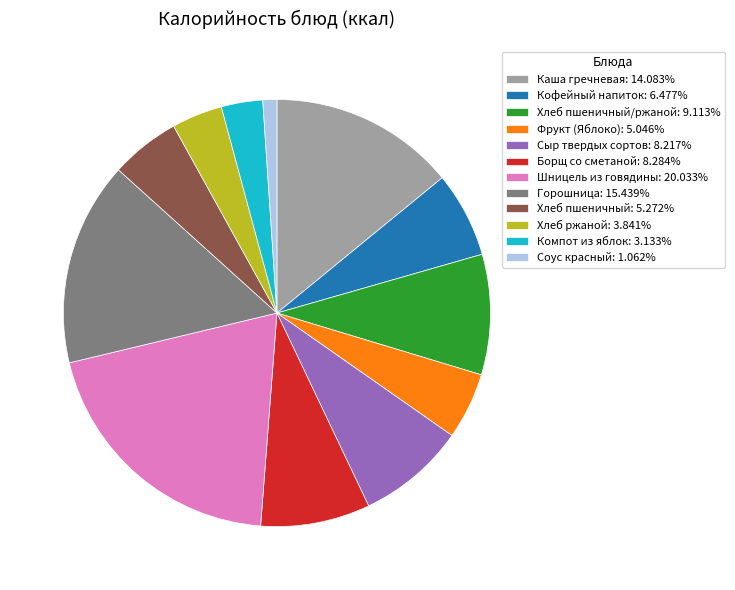

Combined, do Компот из яблок: 3.133% and Шницель из говядины: 20.033% account for over 50%?

No